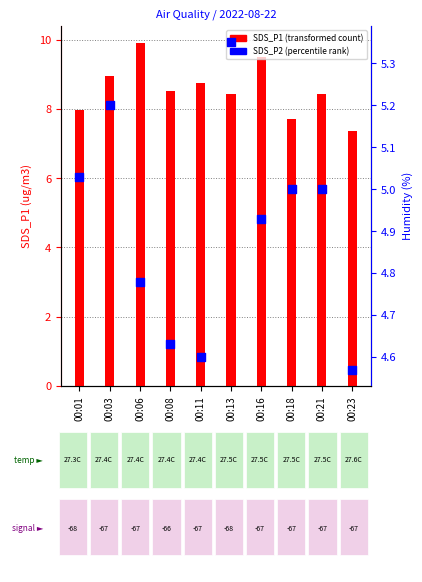

At which category is the sum across all series the highest?

00:06